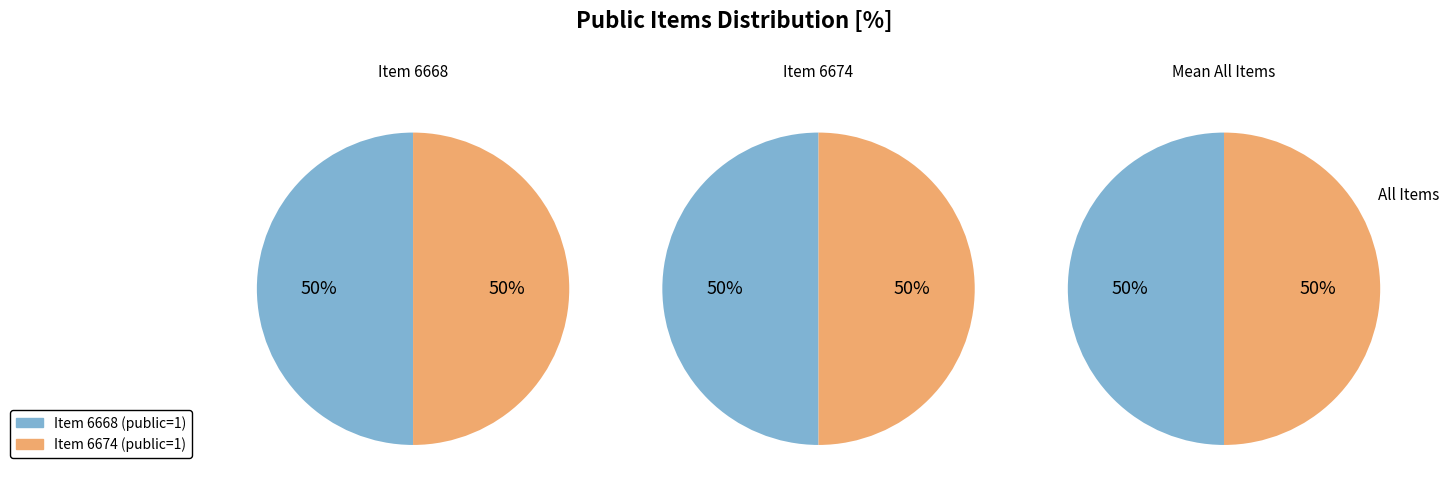

What percentage do 6674 and 6668 together represent?

100.0%